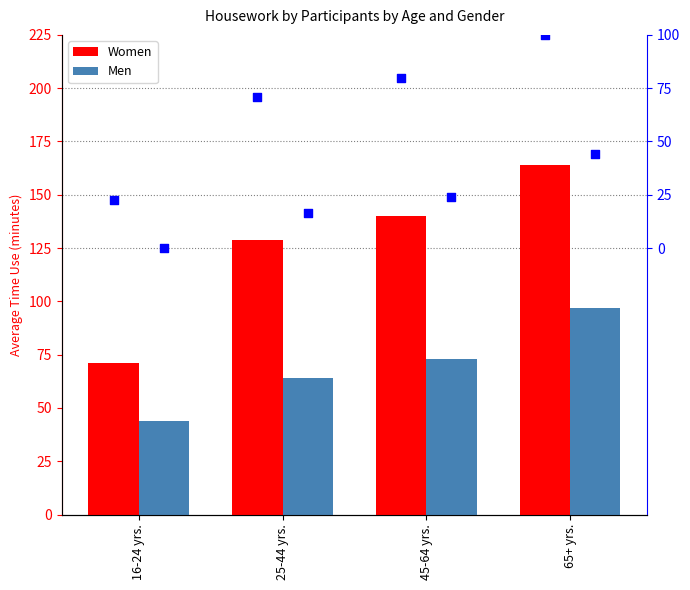

Which series has the largest Y range (max minus min)?

Women